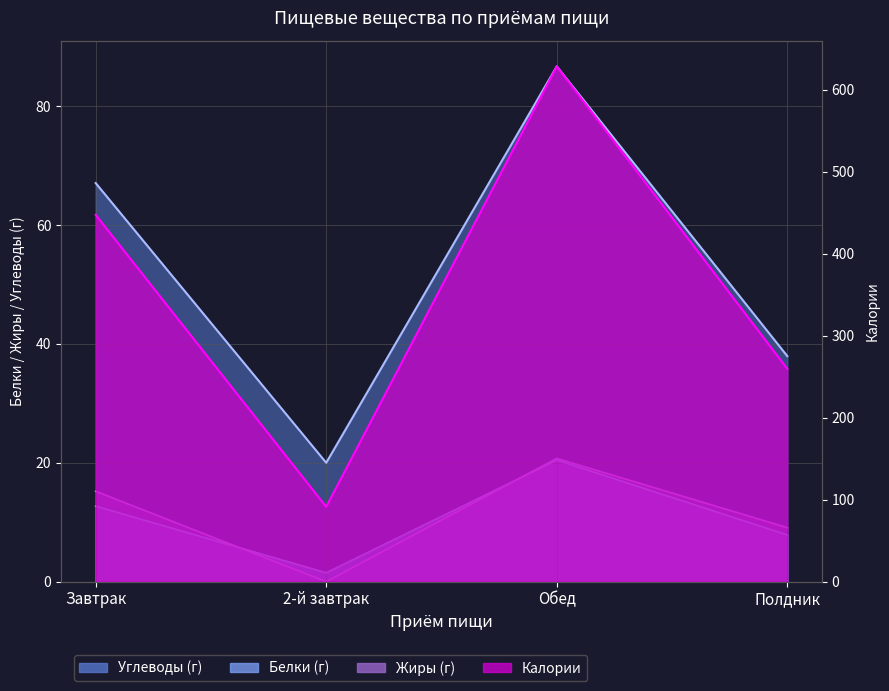

How many distinct data groups are displayed?

4